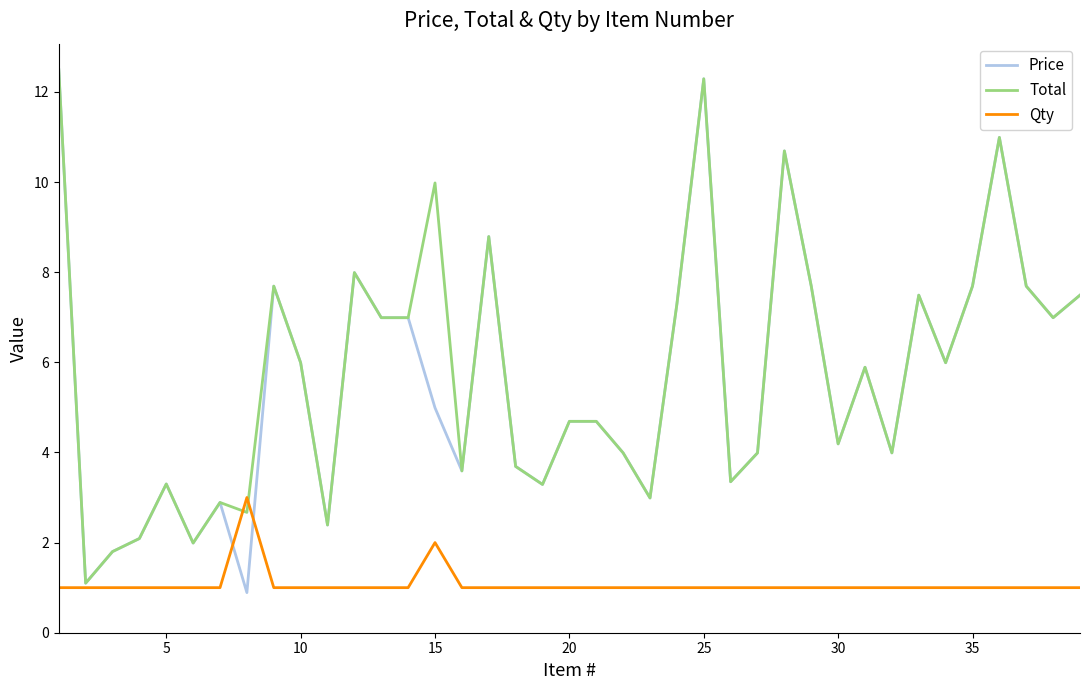

True or false: Qty and Price cross at least once.

True